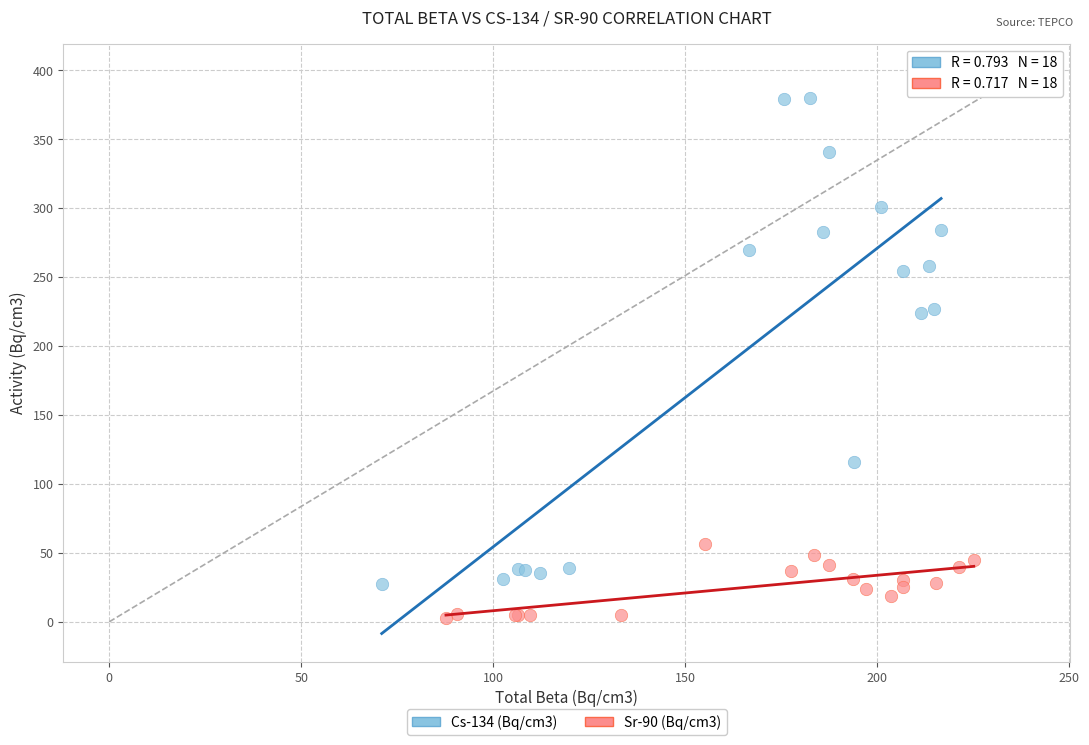

Which series reaches the maximum Y coordinate?

Cs-134 (Bq/cm3)